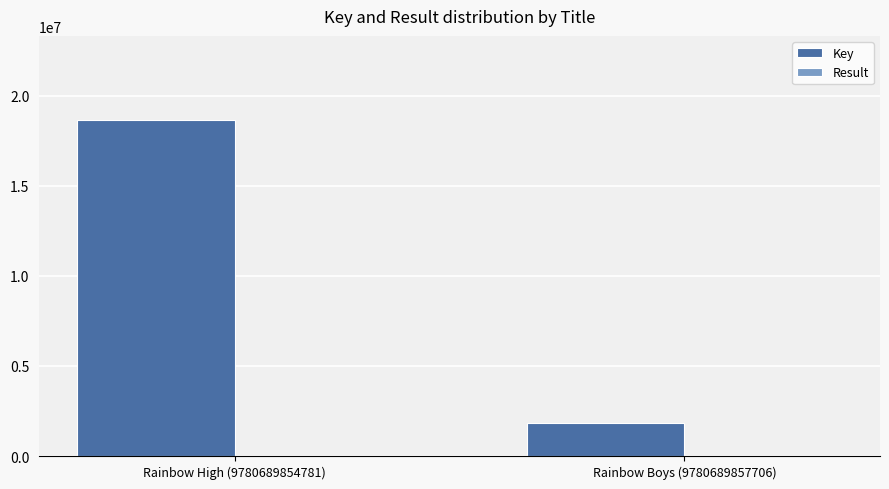

What is the difference between the Key values at Rainbow High (9780689854781) and Rainbow Boys (9780689857706)?

16801735